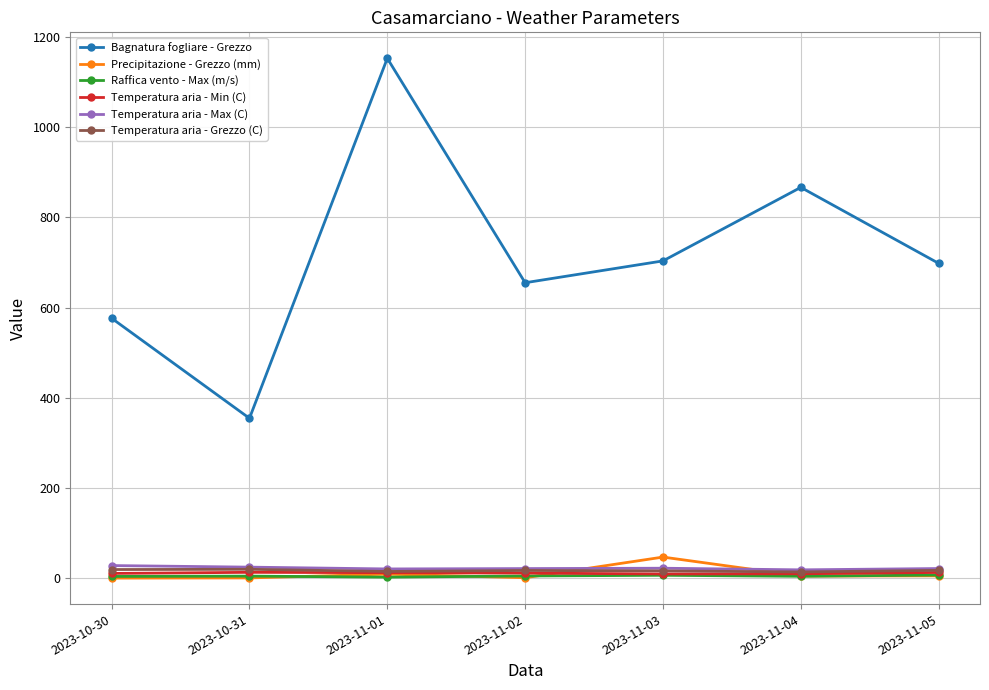

Count the number of data series in this chart.

6